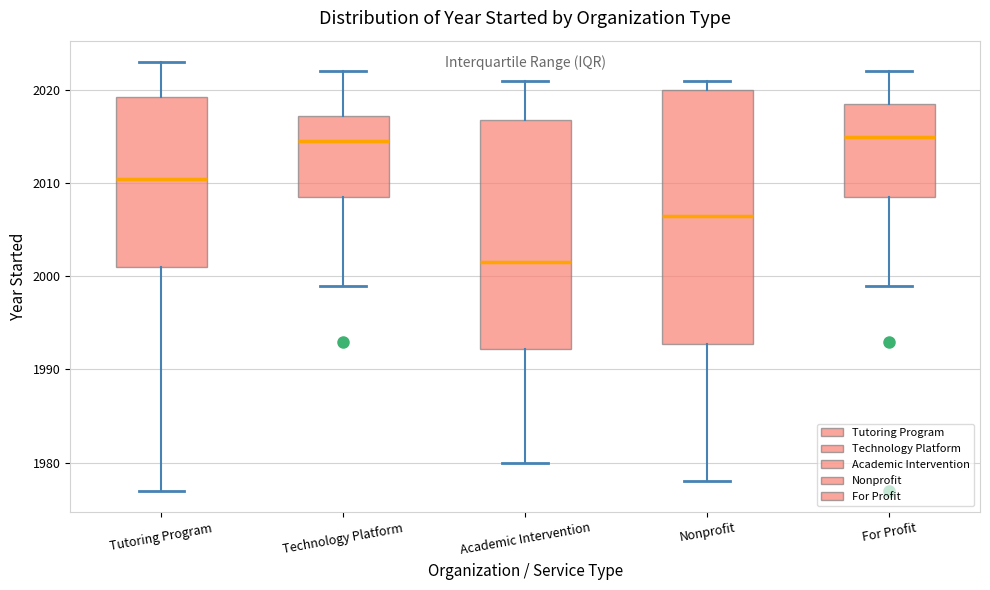

Comparing the boxes themselves (not the whiskers), which one is the tallest?

Nonprofit